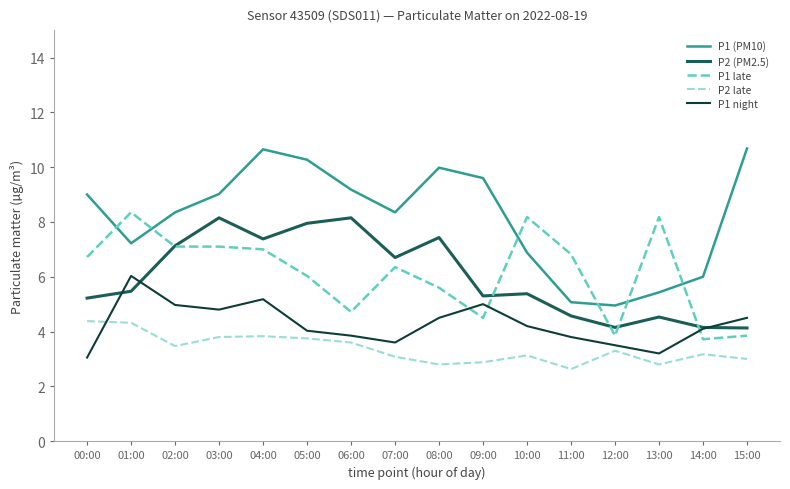

What is the difference between the P2 late values at 13:00 and 07:00?

0.3